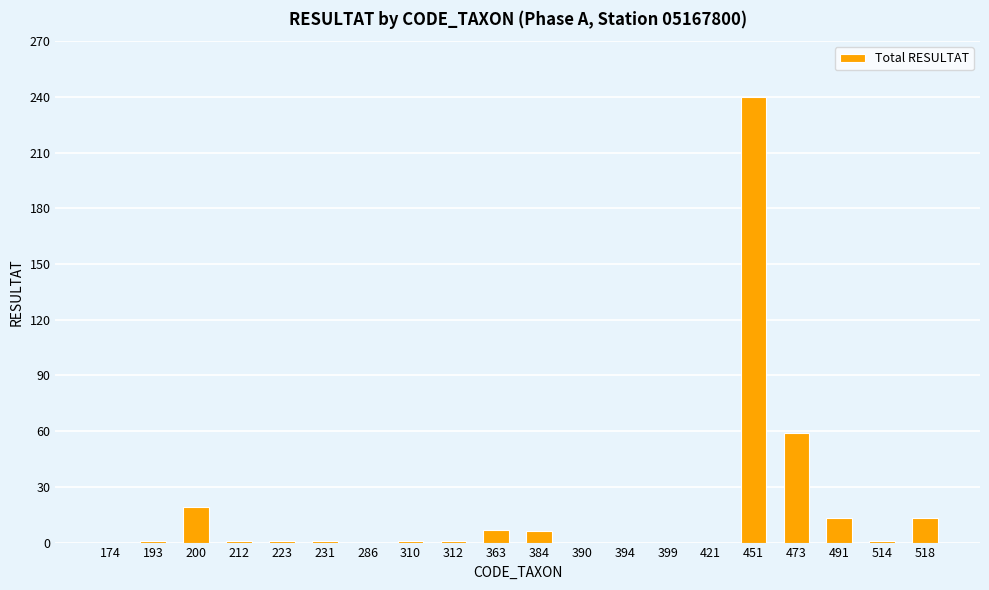

The chart shows a value of 1 at 310. True or false?

True